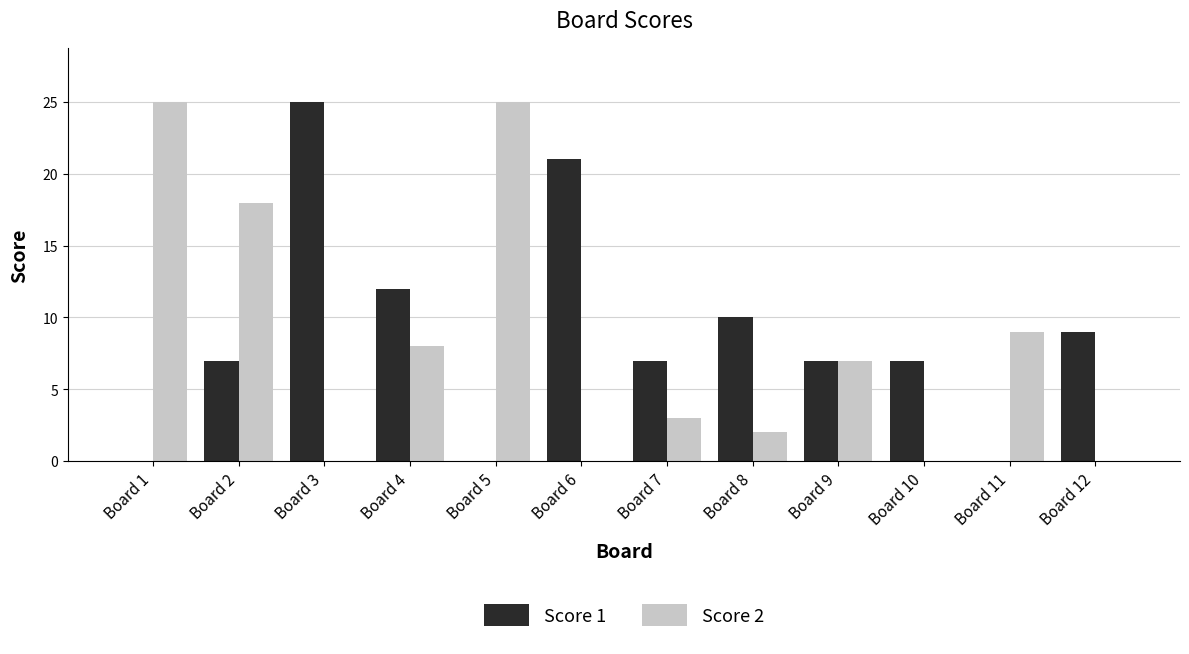

How many series are shown in this chart?

2